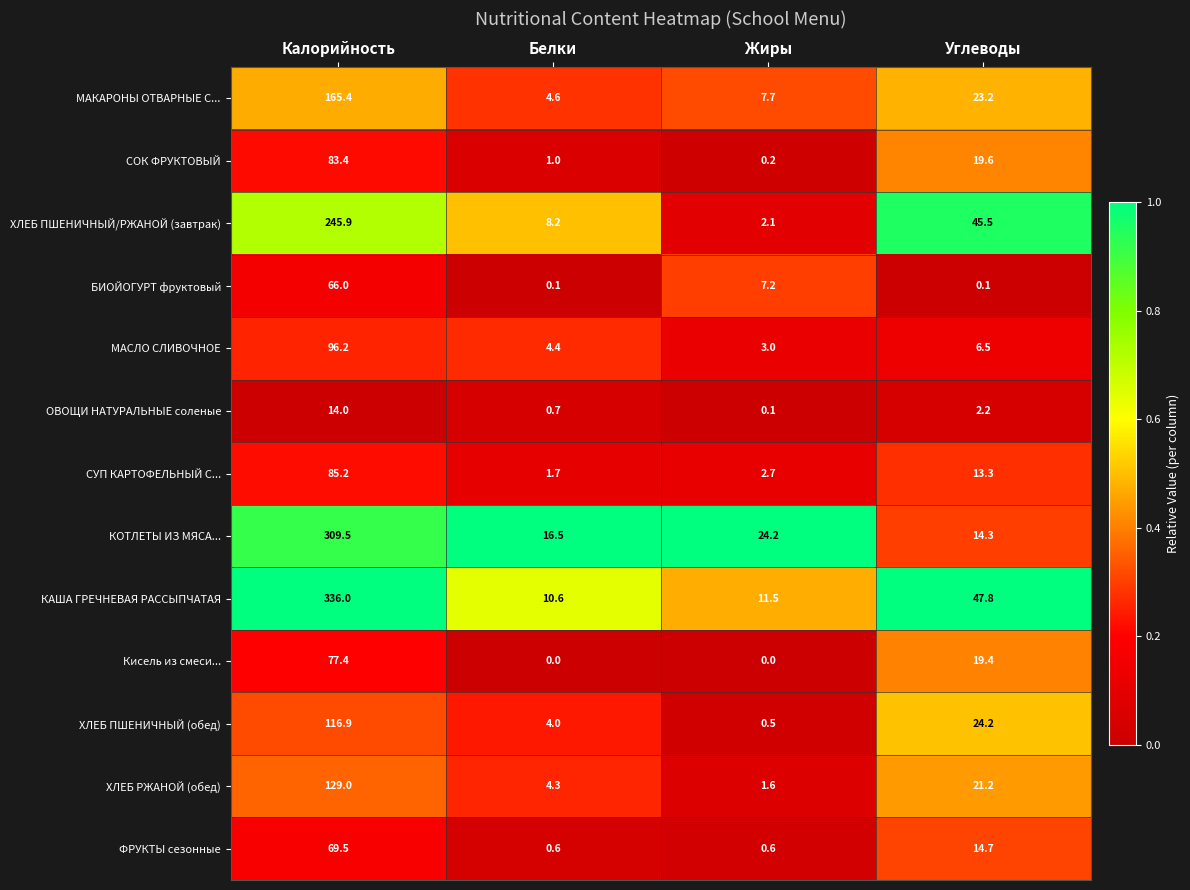

How many data points does each series have?

4